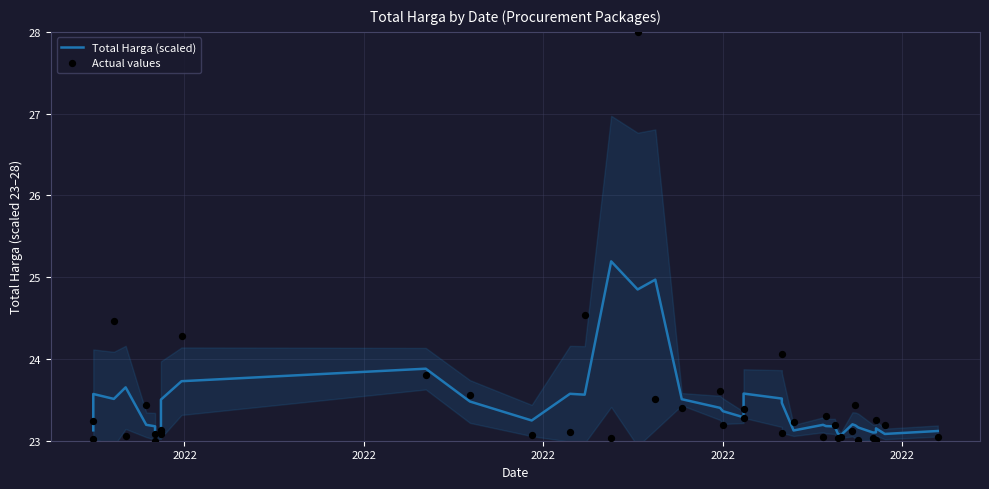

Which series has the largest total across all categories?

Actual values